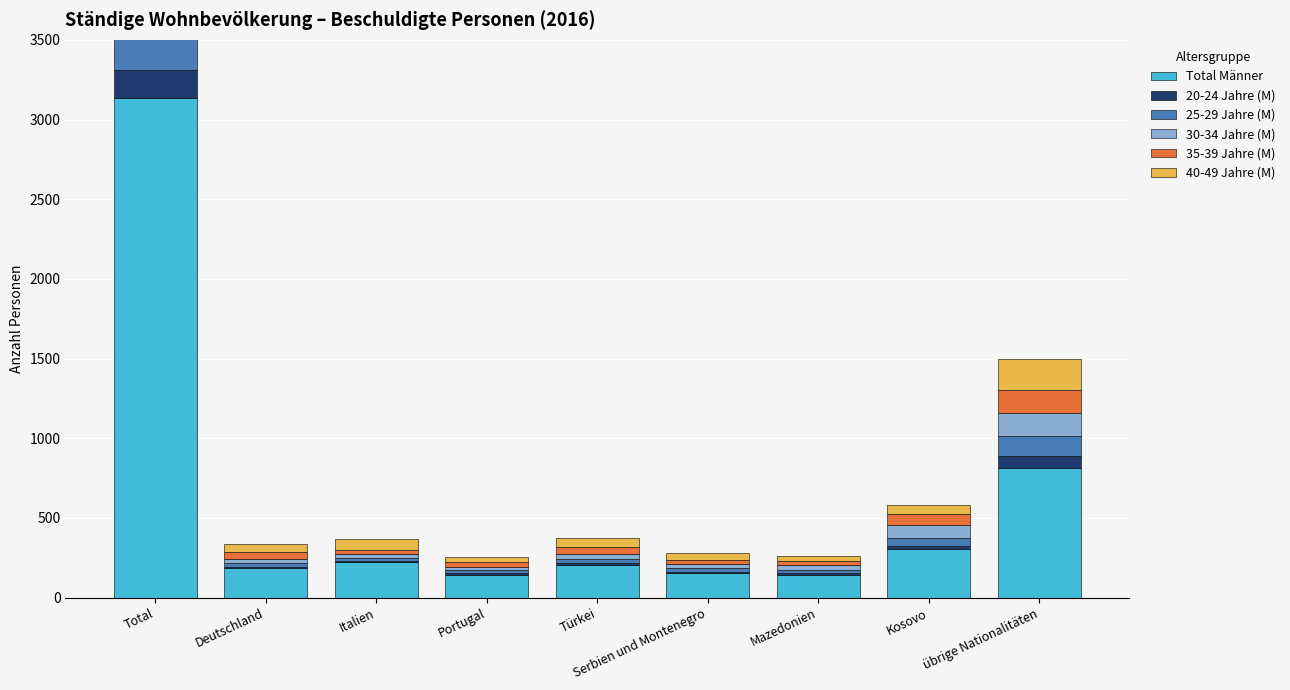

What is the sum of all 40-49 Jahre (M) values?

1324